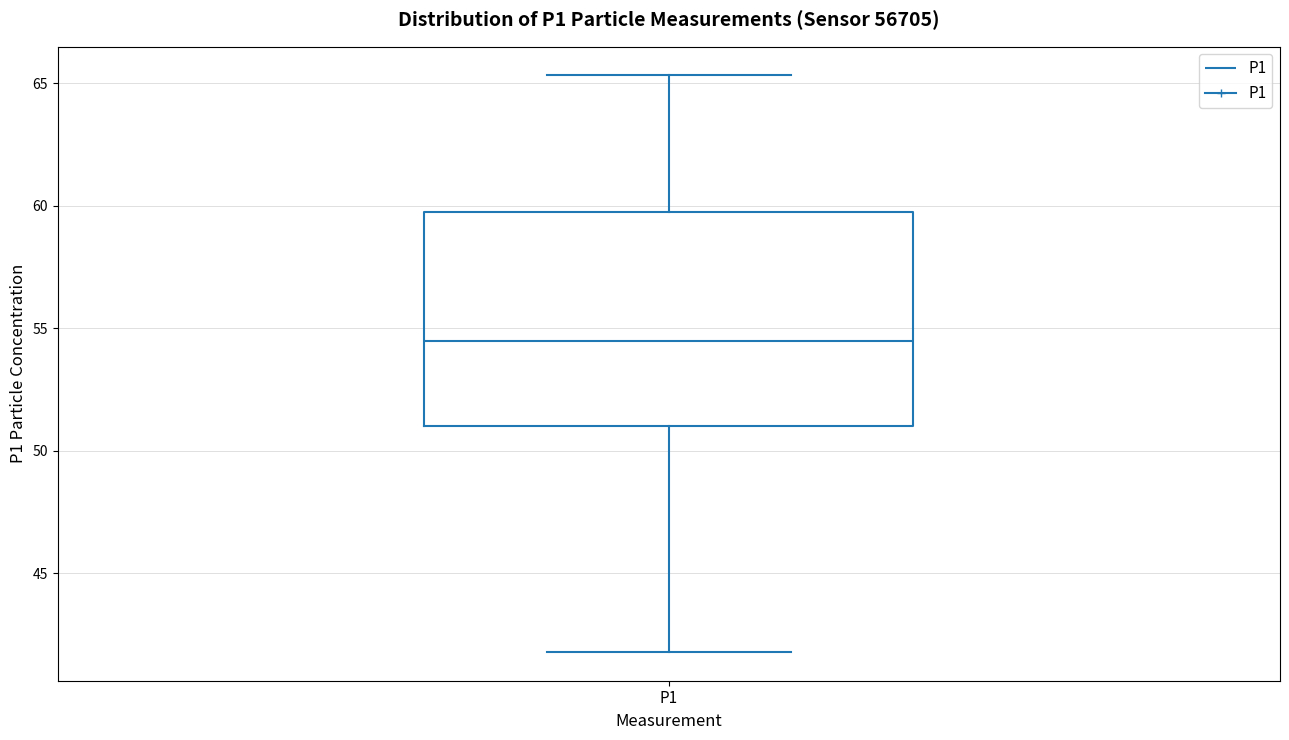

Read this box plot against the y-axis: the position of the median line, the range covered by the box, and the ends of both whiskers. The values are not printed on the chart, so give them approximately, as read against the axis.

median 54.5, box 51.0 to 60.0, whiskers 42.0 to 65.5